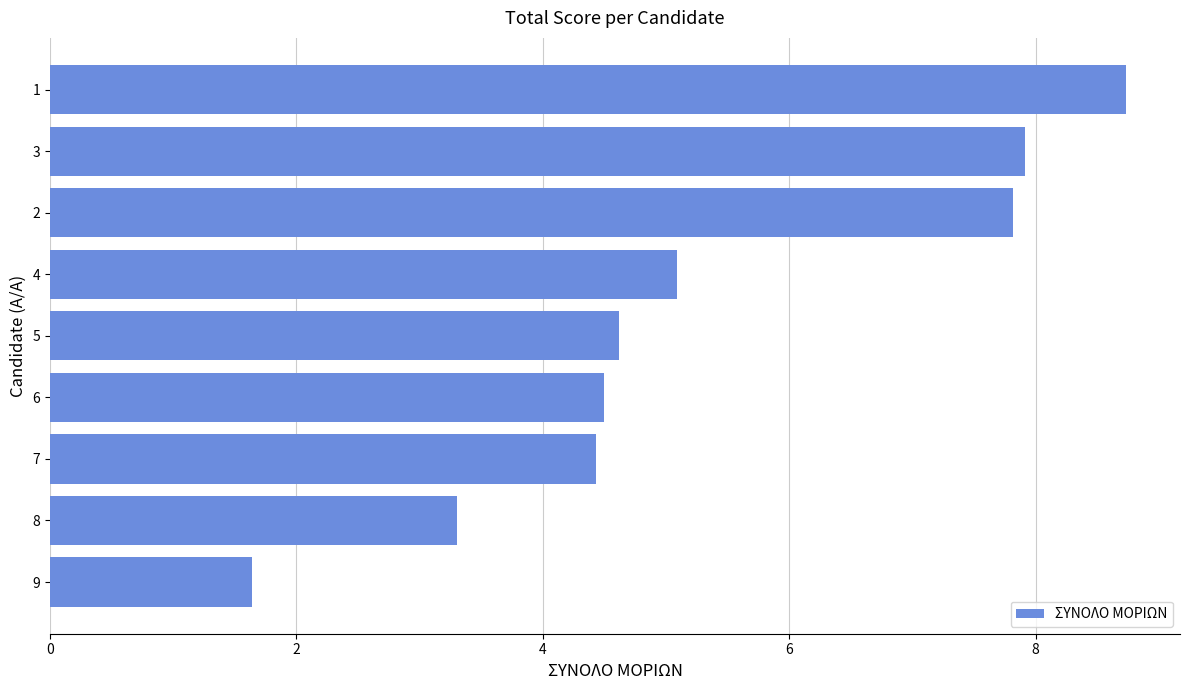

The value at 4 is 1.2. True or false?

False